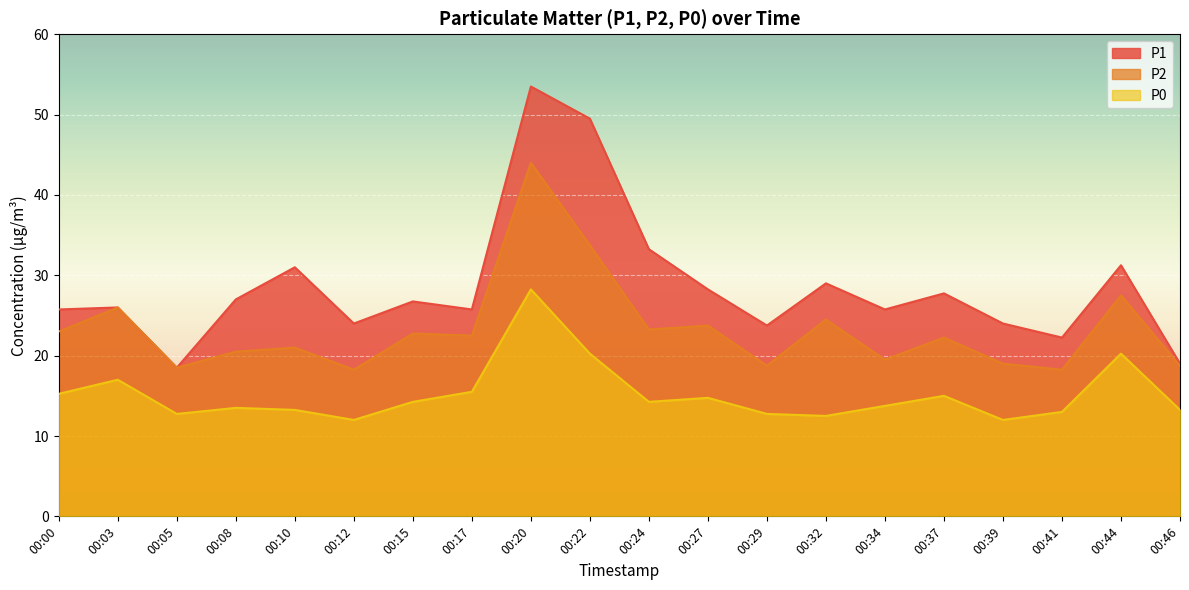

True or false: P2 and P1 intersect in this chart.

False